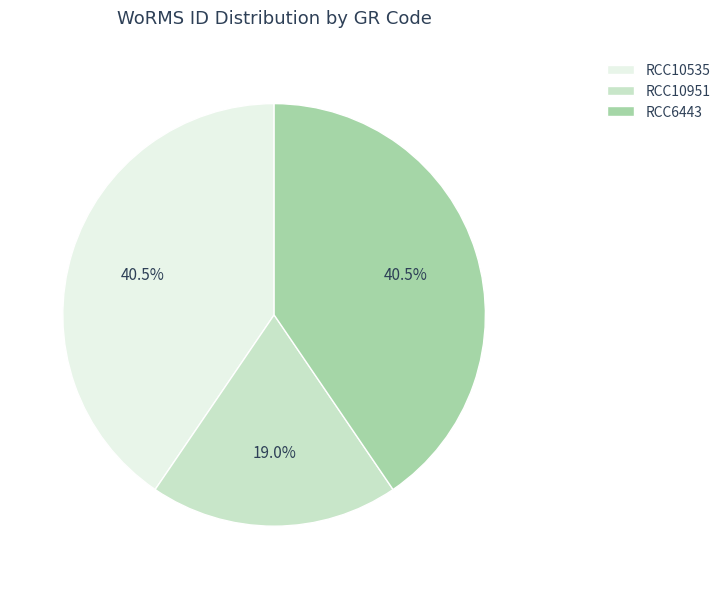

What is the smallest slice in the pie chart?

RCC10951